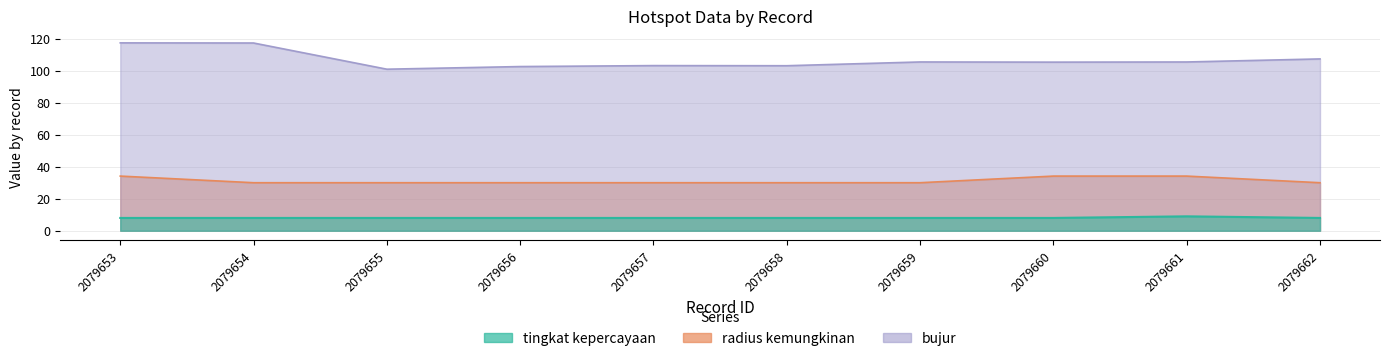

What is the approximate value of tingkat kepercayaan at 2079656?

8.0